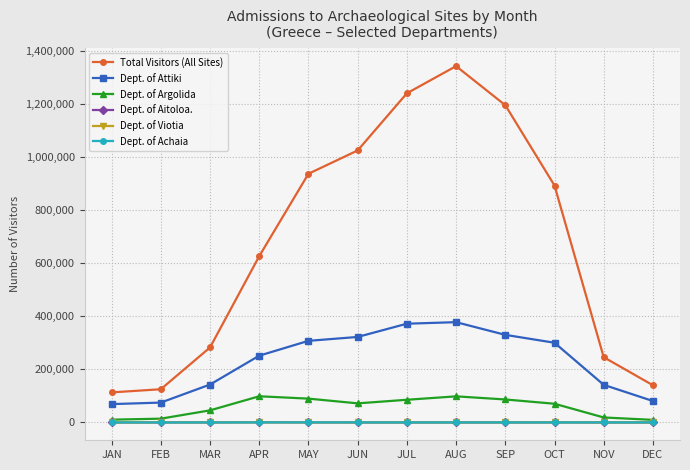

True or false: Dept. of Viotia and Total Visitors (All Sites) cross at least once.

False